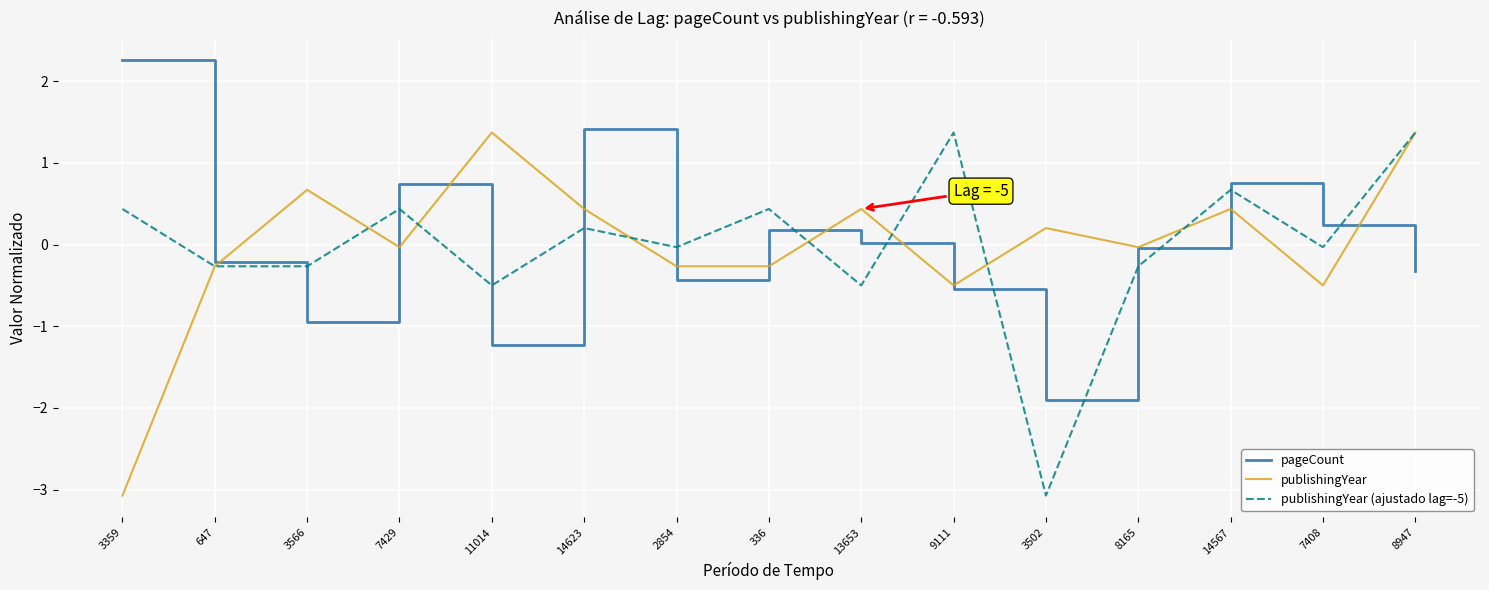

What are all the series names shown in the legend?

pageCount, publishingYear, publishingYear (ajustado lag=-5)